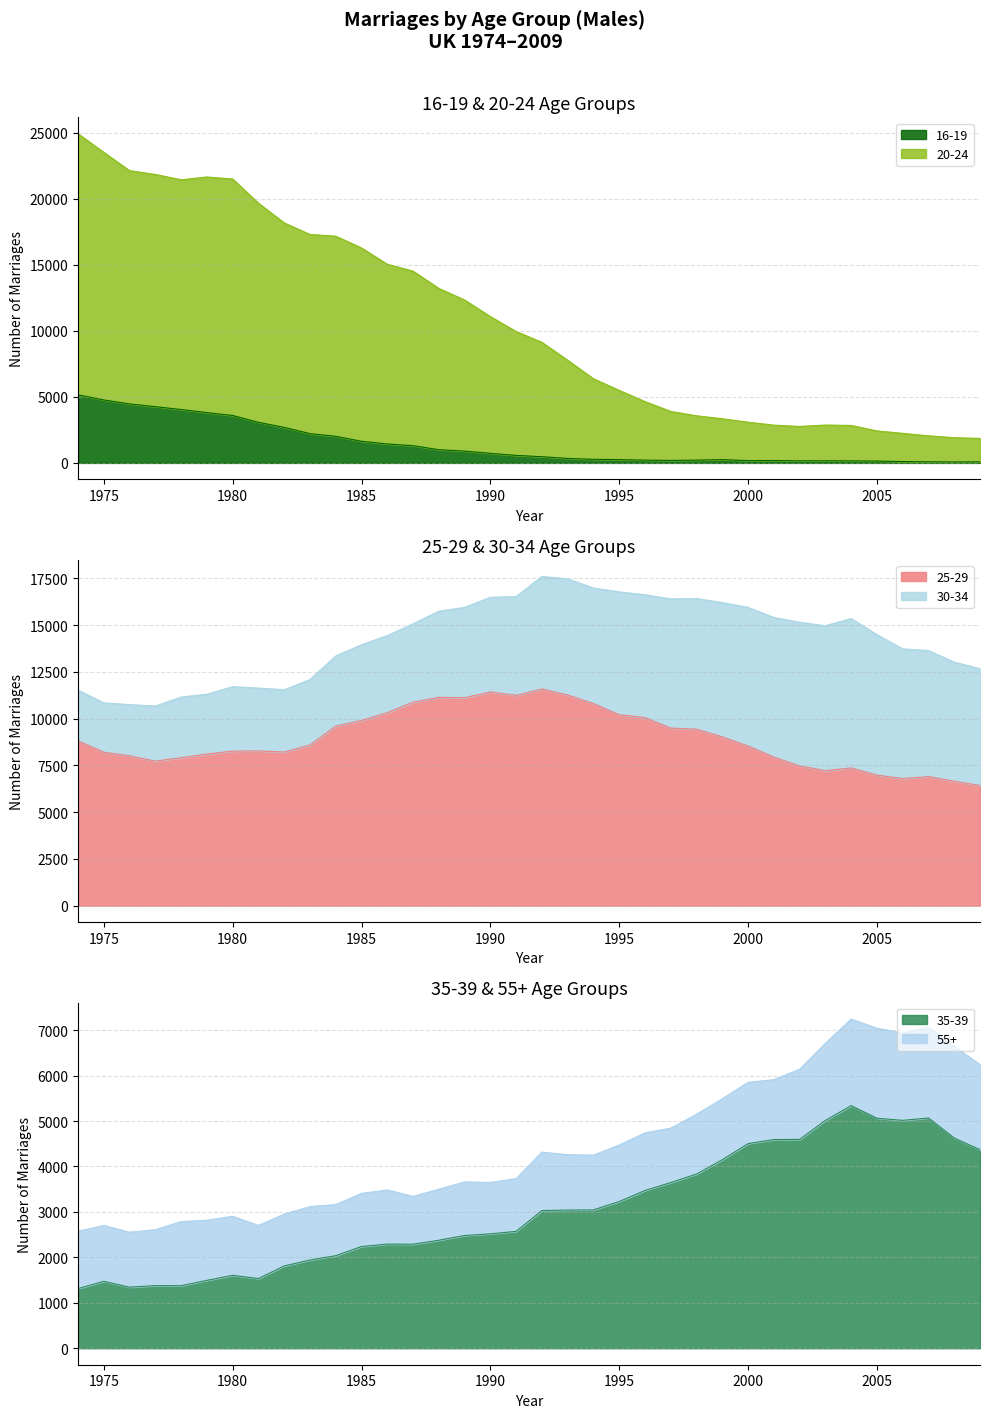

Which series has the widest spread of values?

20-24